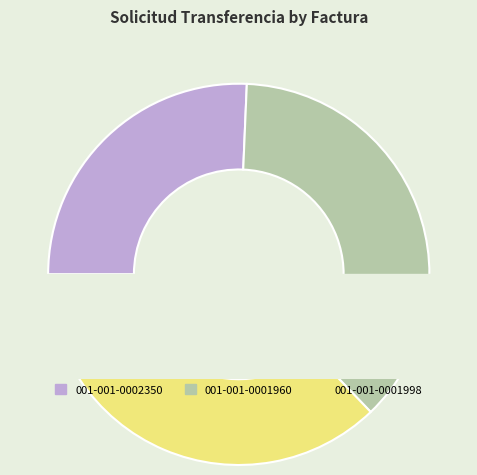

What is the change in value from 001-001-0002350 to 001-001-0001998?

+23614